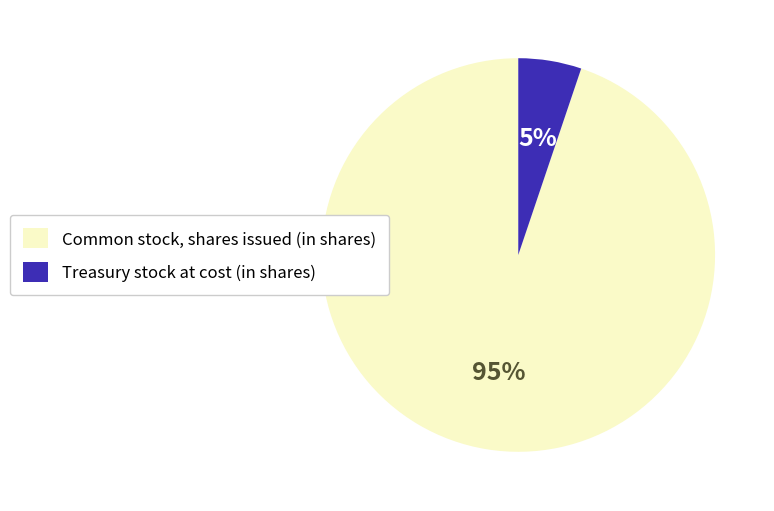

What is the majority slice?

Common stock, shares issued (in shares)